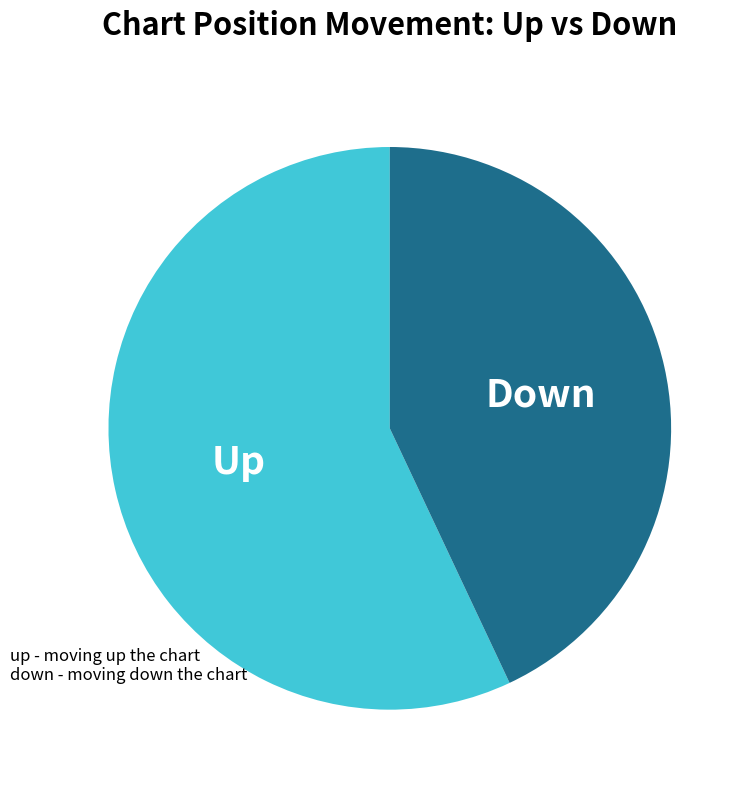

Approximately how many times larger is the value at down compared to up?

0.8